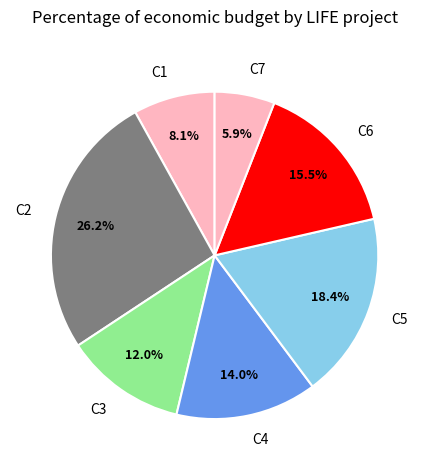

Do C4 and C6 together represent more than half of the pie?

No